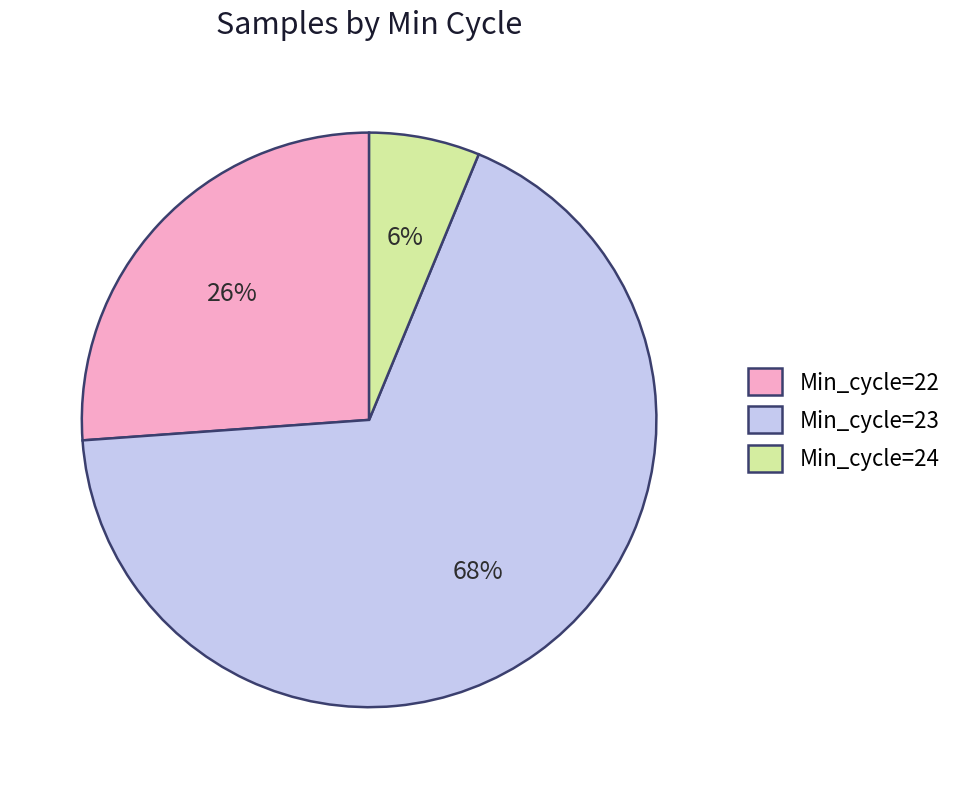

To the nearest percent, what is the combined percentage of Min_cycle=23 and Min_cycle=24?

74%